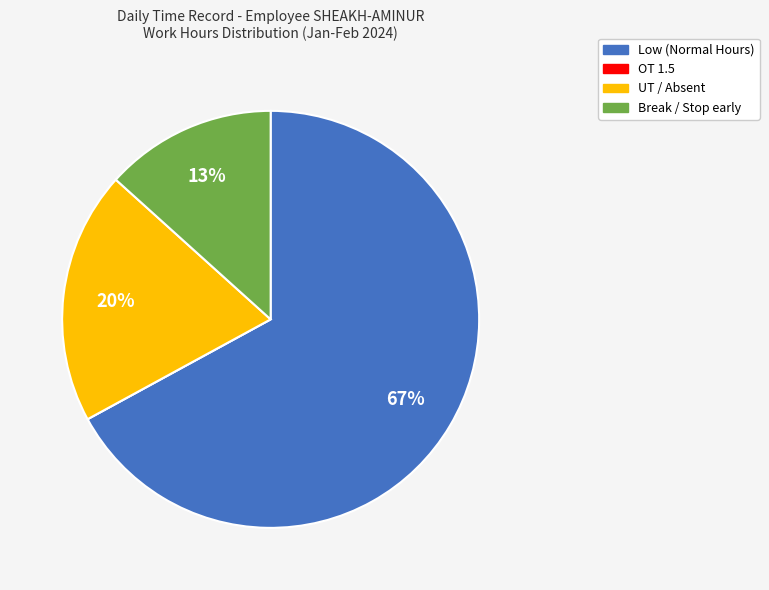

Is there a majority slice in this chart?

Yes